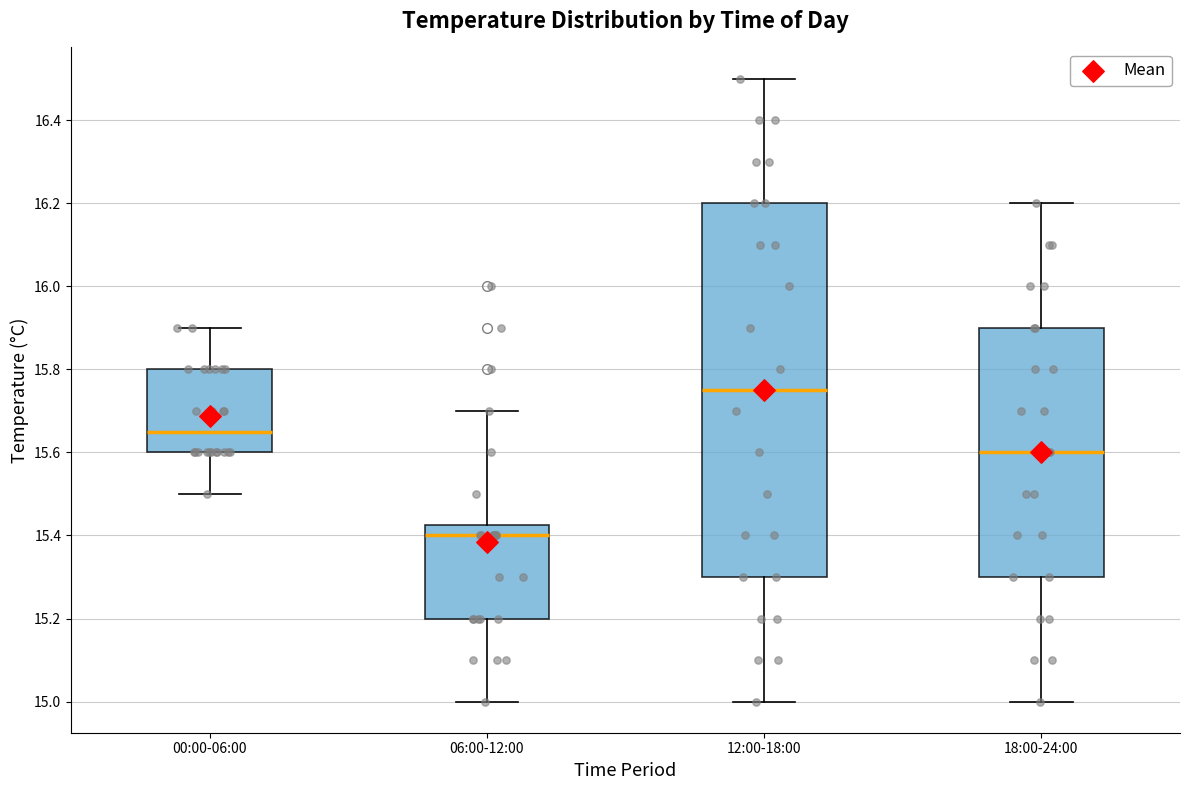

Which box is the tallest, from its lower edge to its upper edge?

12:00-18:00